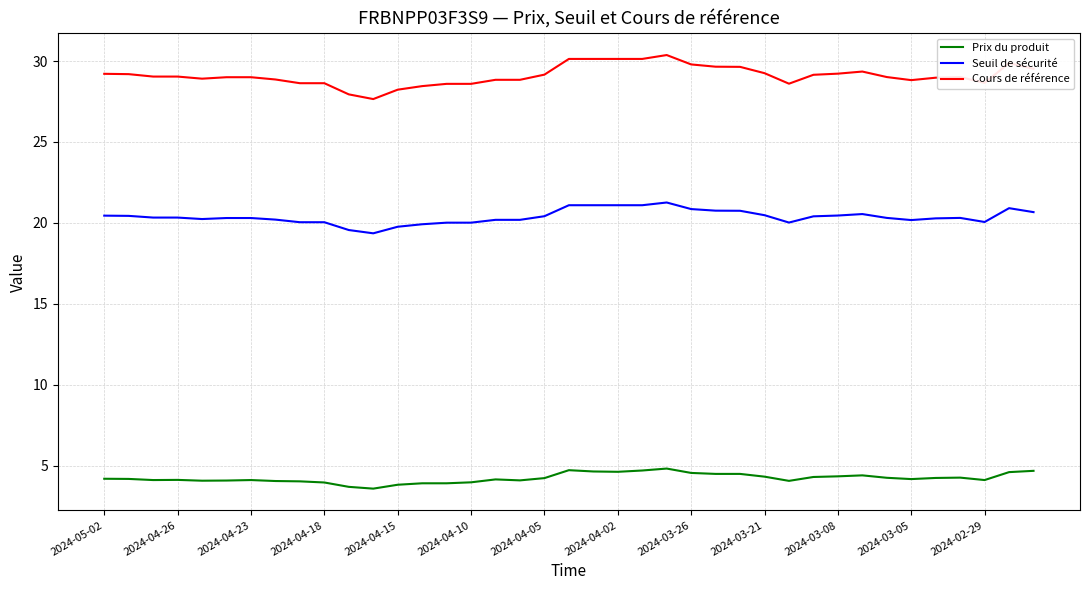

True or false: Cours de référence and Prix du produit cross at least once.

False